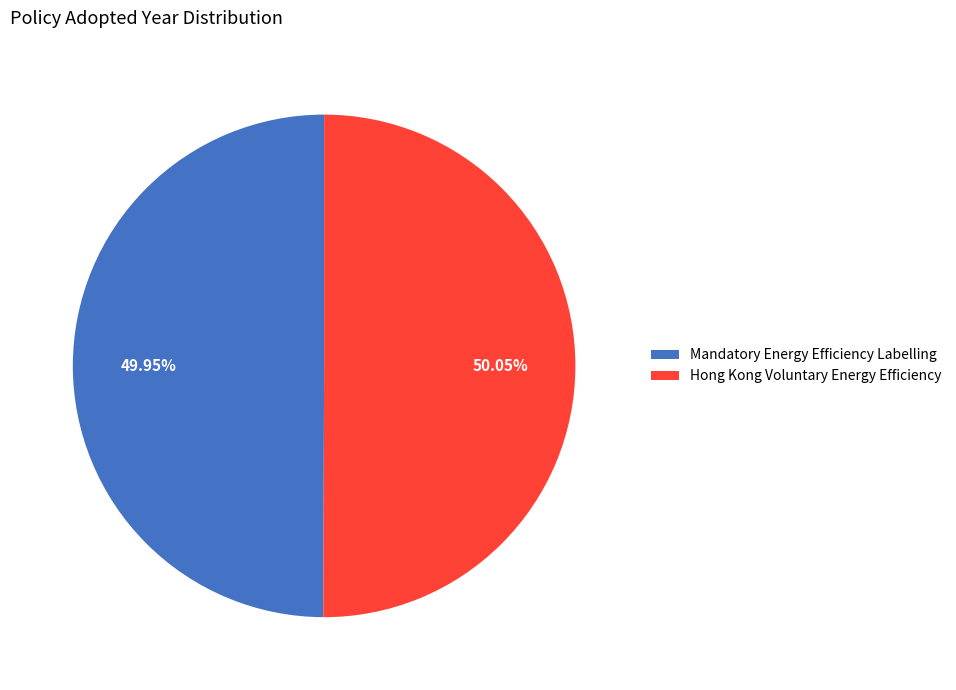

Approximately how many times larger is the value at Hong Kong Voluntary Energy Efficiency compared to Mandatory Energy Efficiency Labelling?

1.0